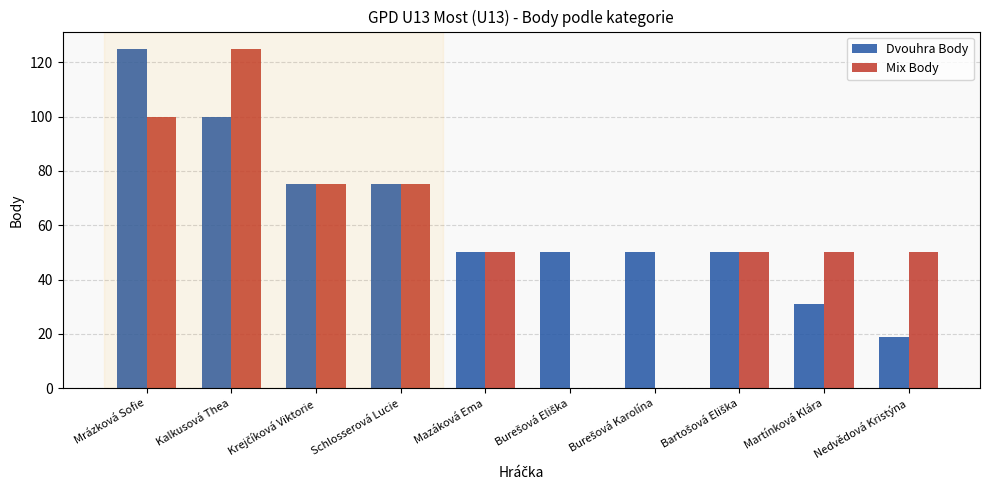

Is the value of Mix Body at Martínková Klára greater than the value of Dvouhra Body at Martínková Klára?

Yes